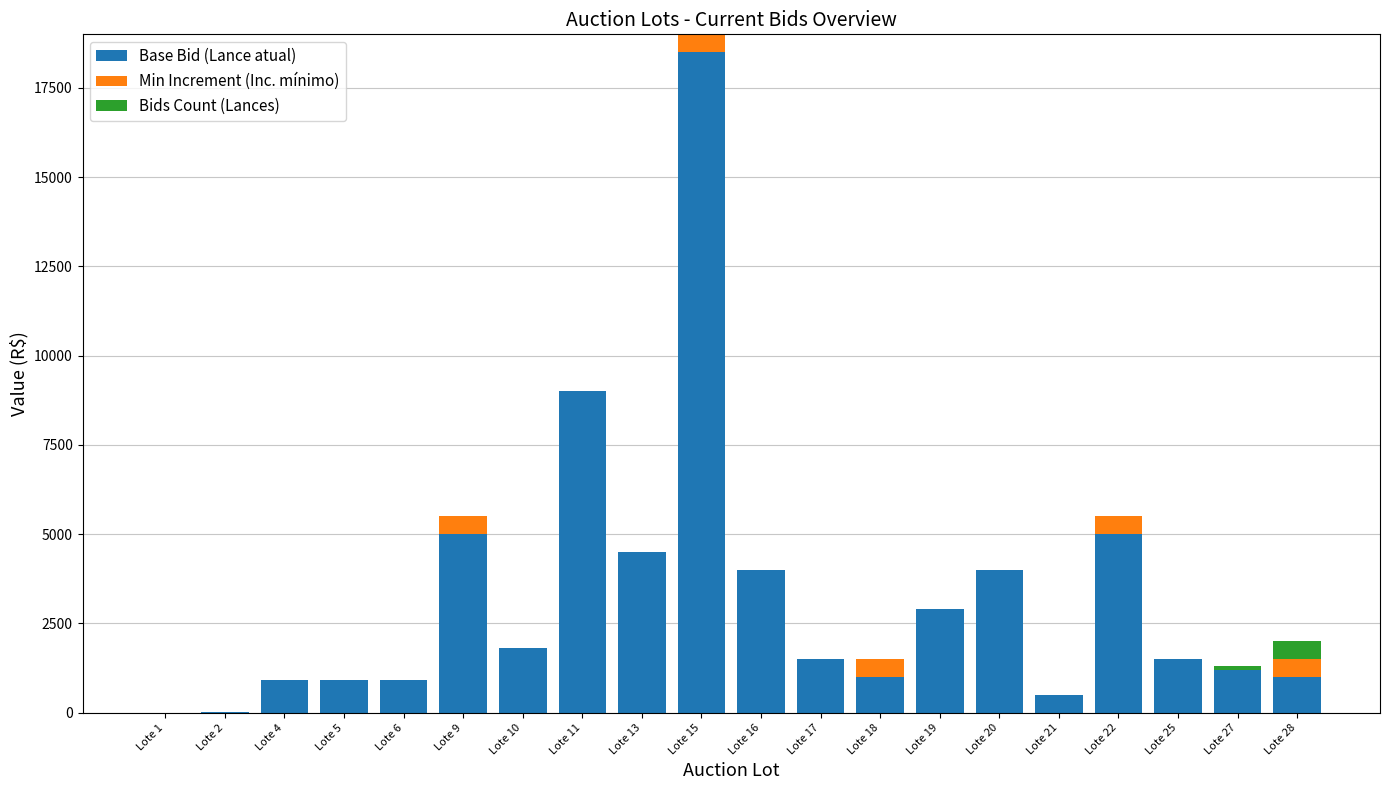

The value of Base Bid (Lance atual) at Lote 18 is 1000. True or false?

True